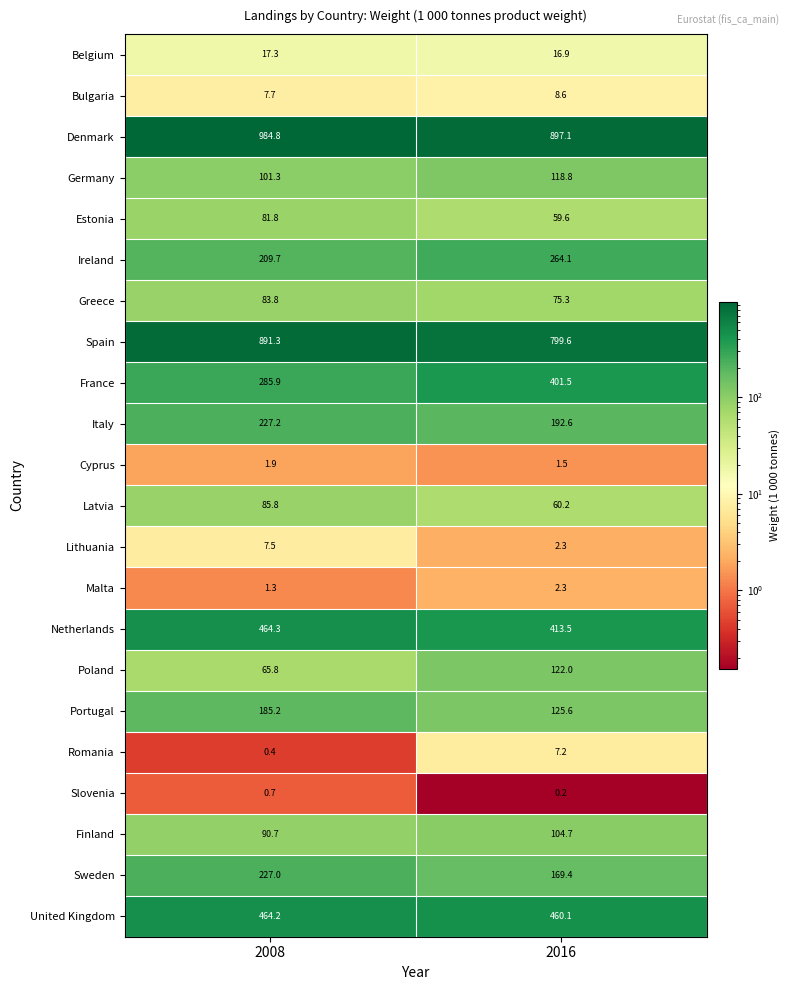

How many categories are shown in the chart?

2